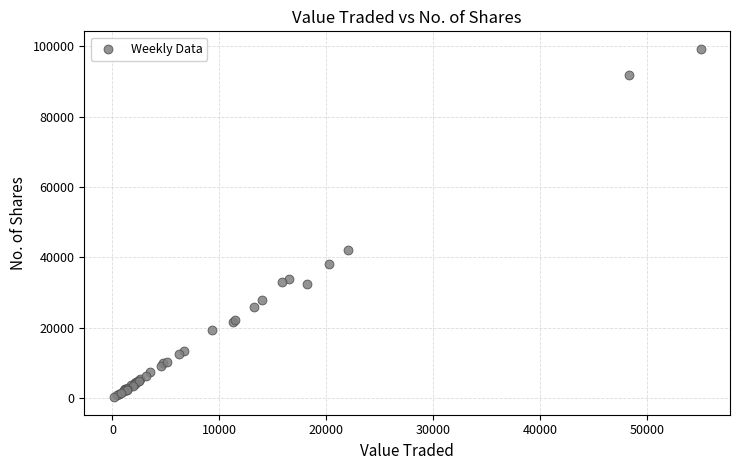

What Y value in the scatter plot is closest to 49733?

42204